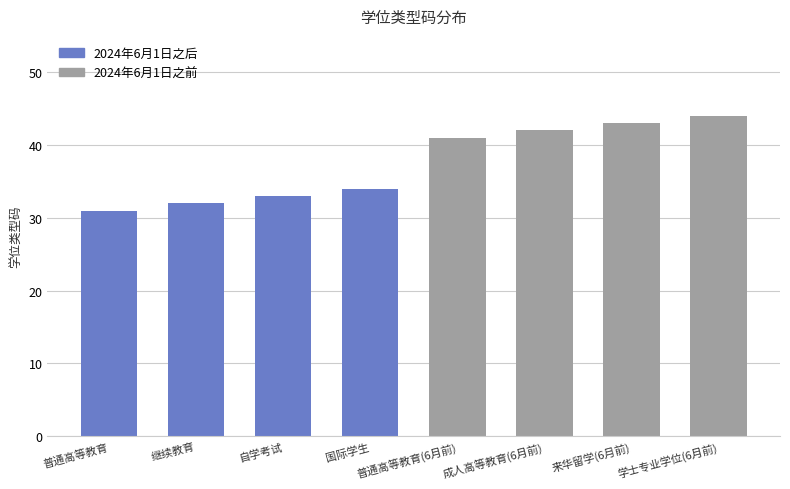

What is the sum of all values?

300